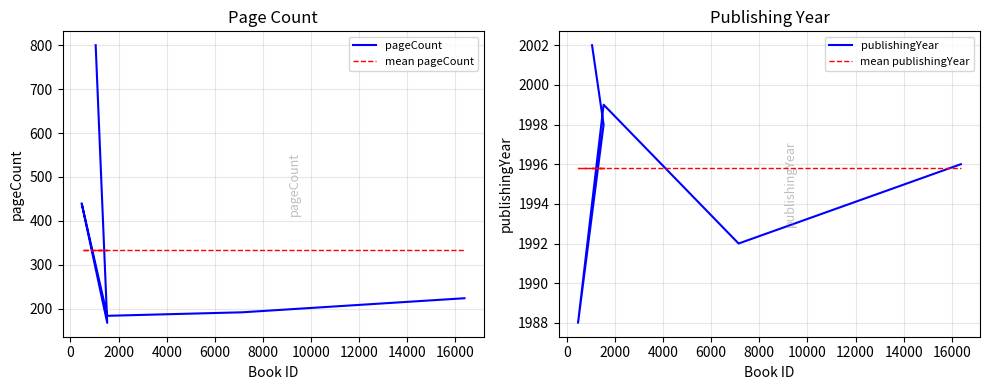

True or false: pageCount has a value of 175.4 at 2000.

False